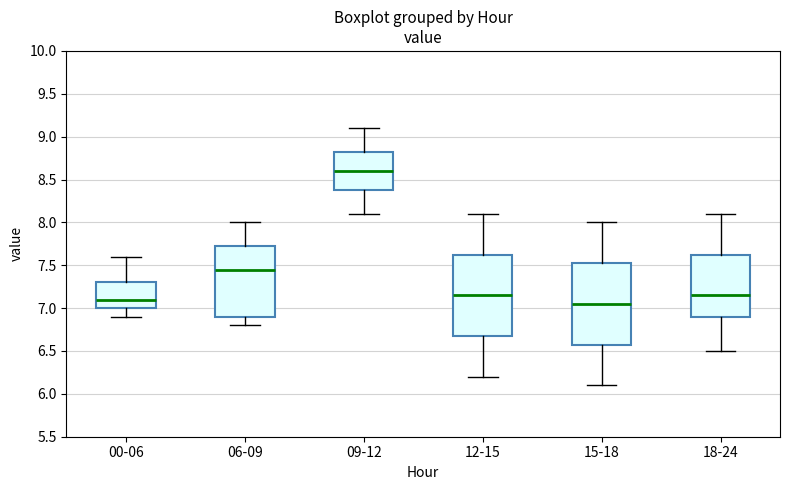

Reading left to right, transcribe this box plot: for each box, give where its median line is, the range the box spans, and where its two whiskers end, as read against the y-axis. The values are not printed on the chart, so give them approximately, as read against the axis.

00-06: median 7.10, box 7.00 to 7.30, whiskers 6.90 to 7.60
06-09: median 7.45, box 6.90 to 7.75, whiskers 6.80 to 8.00
09-12: median 8.60, box 8.40 to 8.85, whiskers 8.10 to 9.10
12-15: median 7.15, box 6.70 to 7.65, whiskers 6.20 to 8.10
15-18: median 7.05, box 6.60 to 7.55, whiskers 6.10 to 8.00
18-24: median 7.15, box 6.90 to 7.65, whiskers 6.50 to 8.10